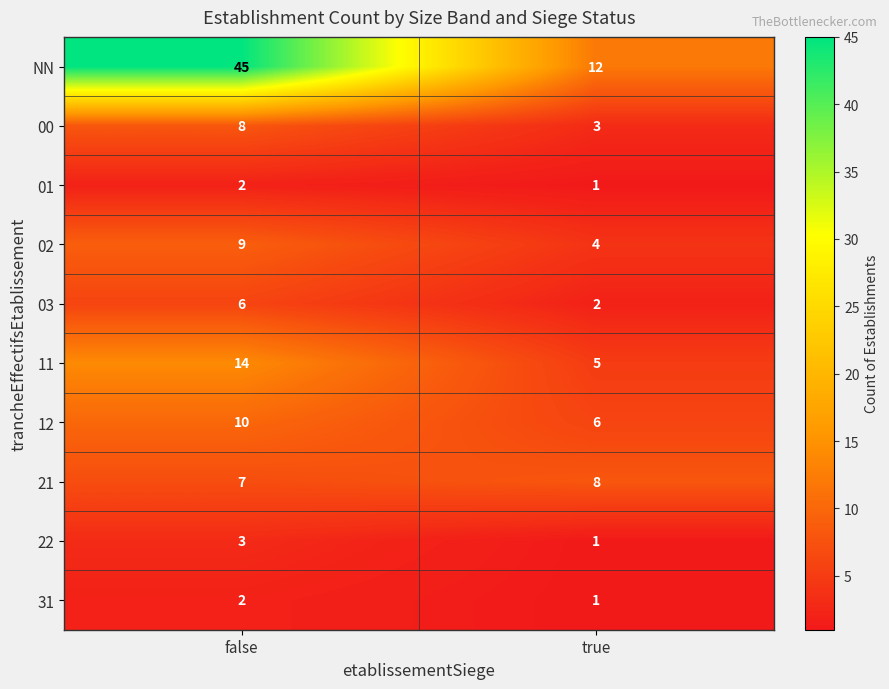

Reading left to right, what are all the values shown in this chart?

NN: 45	12
00: 8	3
01: 2	1
02: 9	4
03: 6	2
11: 14	5
12: 10	6
21: 7	8
22: 3	1
31: 2	1